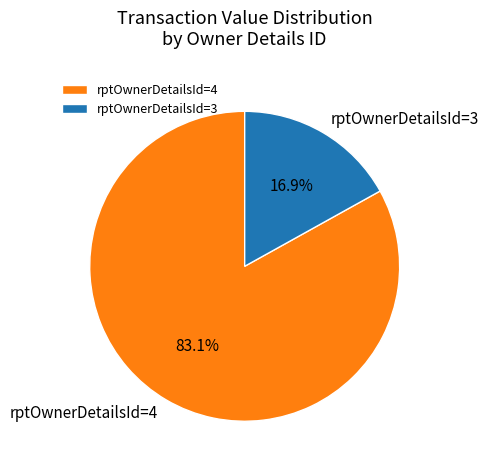

What percentage do rptOwnerDetailsId=3 and rptOwnerDetailsId=4 together represent?

100.0%